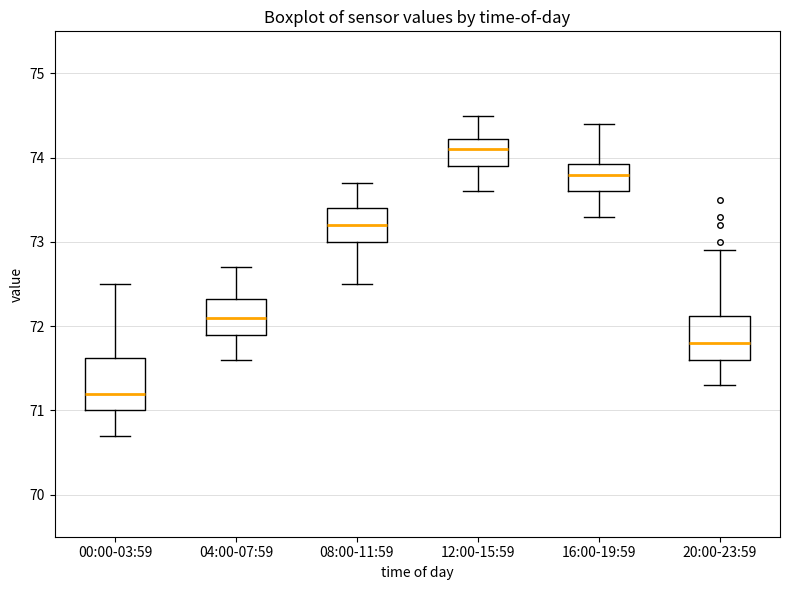

Where does the median line of the box for 08:00-11:59 sit on the y-axis? The values are not printed on the chart, so give them approximately, as read against the axis.

73.2